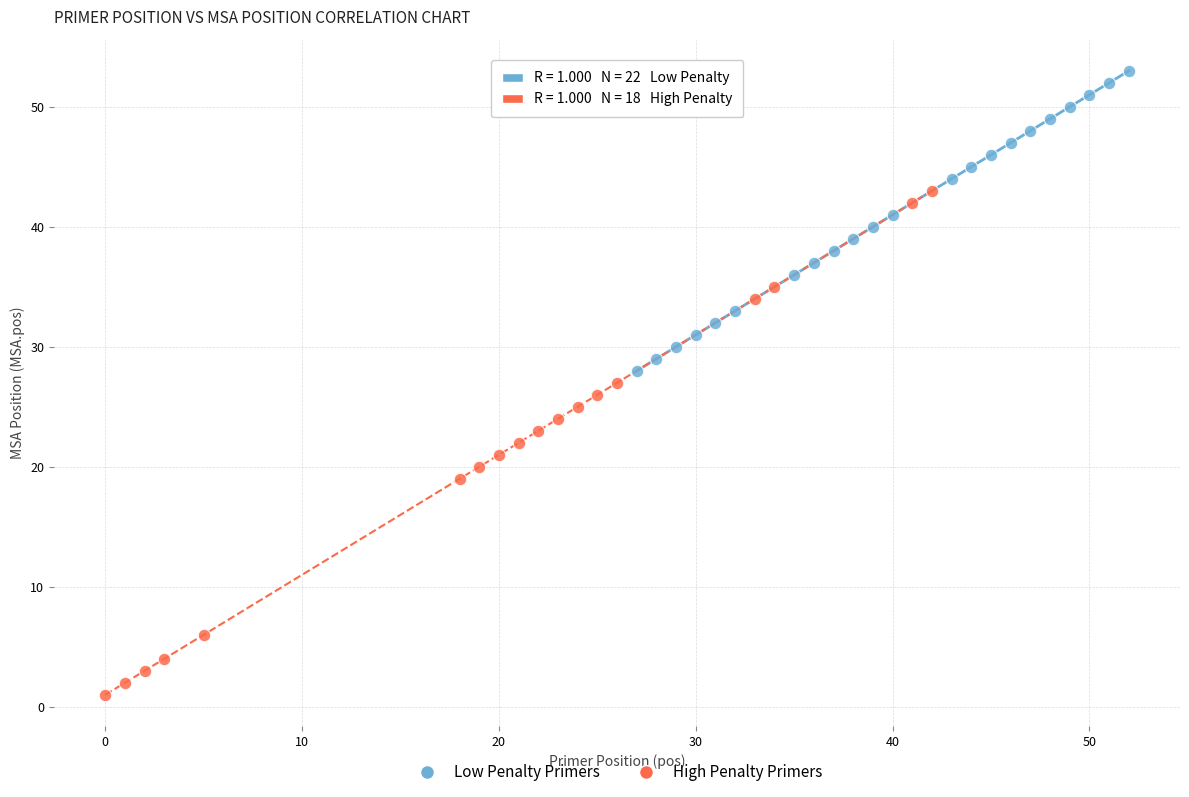

Which series contains the lowest Y value?

High Penalty Primers